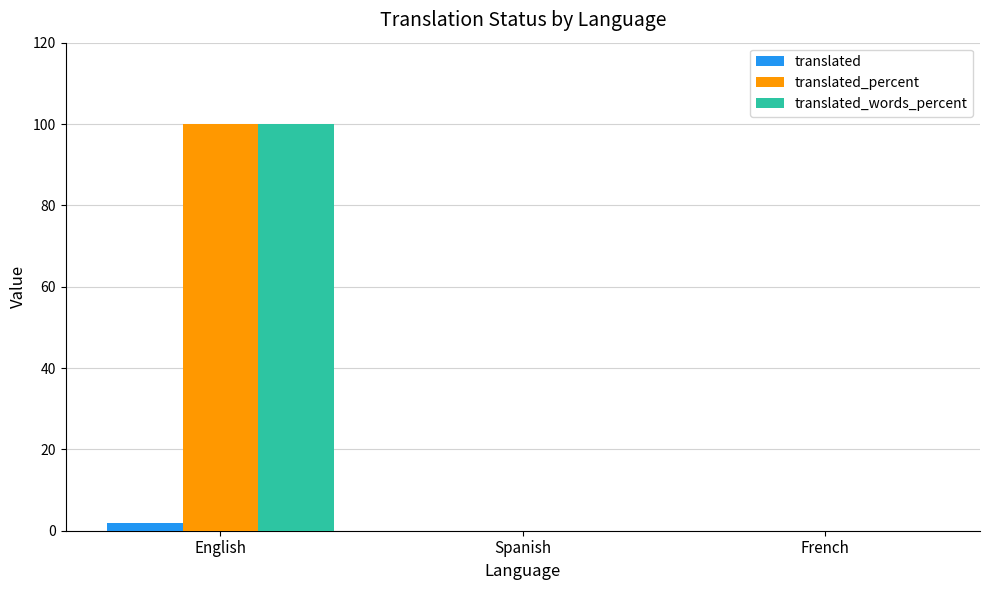

What is the spread (max minus min) of values at English?

98